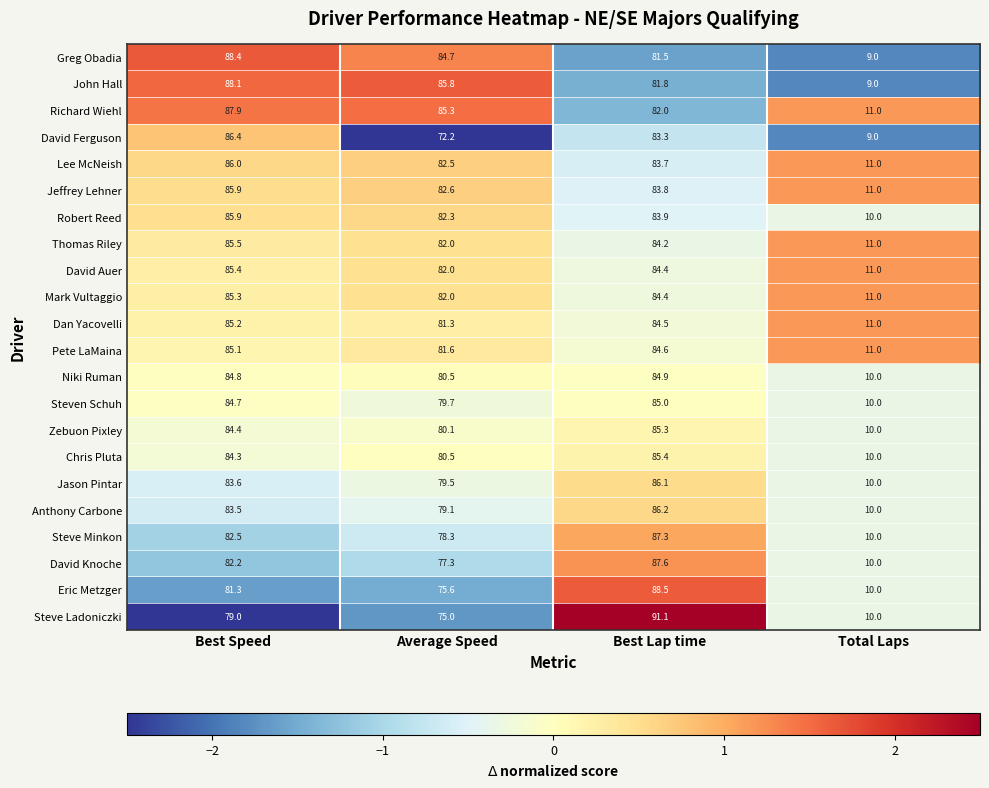

At which category is the sum across all series the highest?

Best Lap time